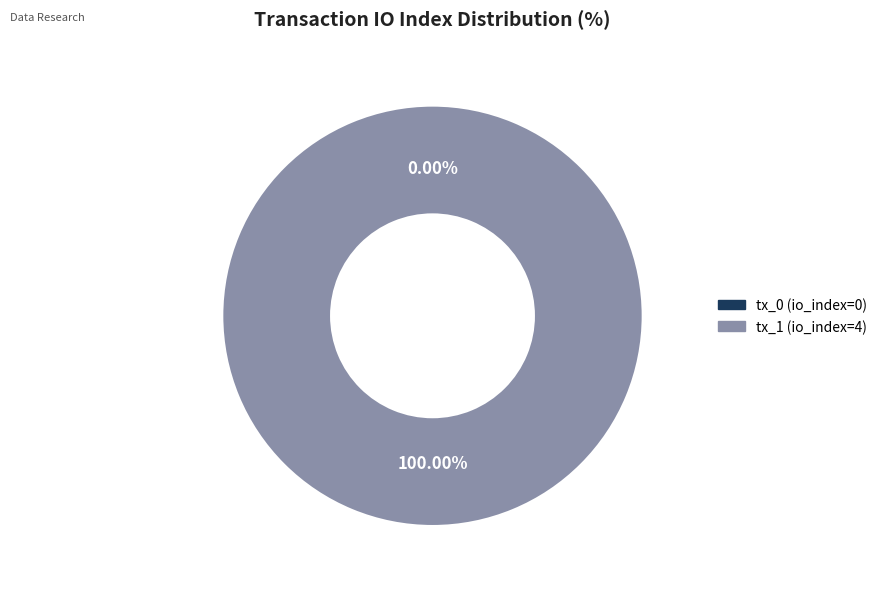

Does tx_1 (io_index=4) represent more than half of the total?

Yes